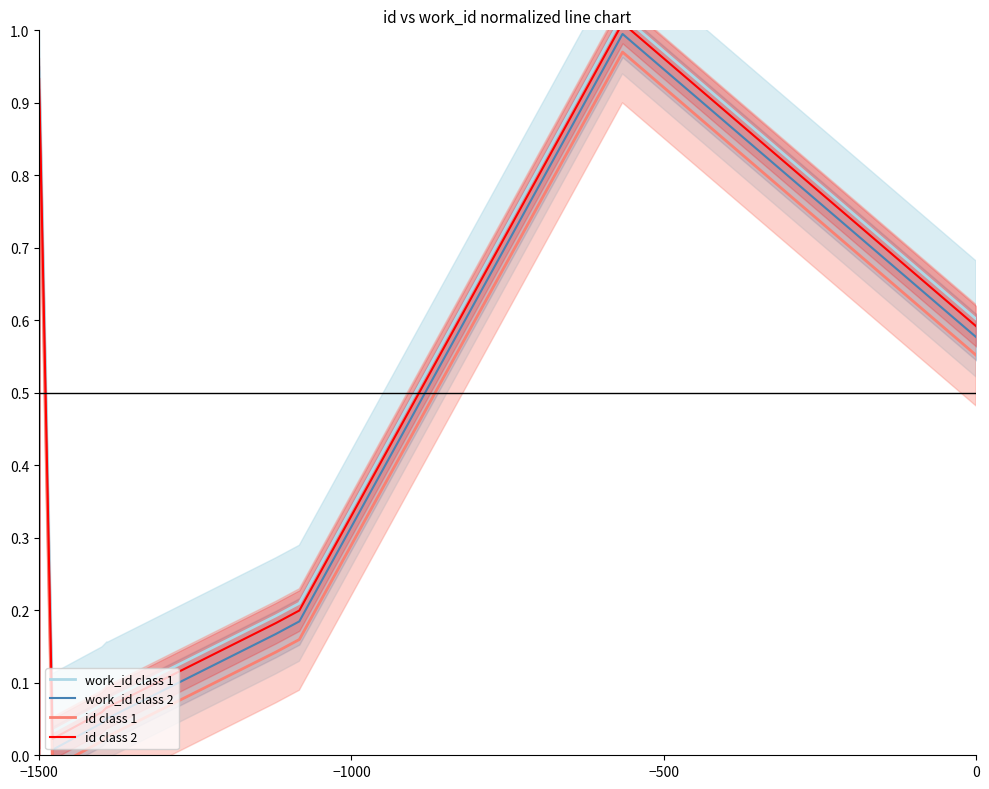

True or false: work_id class 1 and id class 1 intersect in this chart.

False